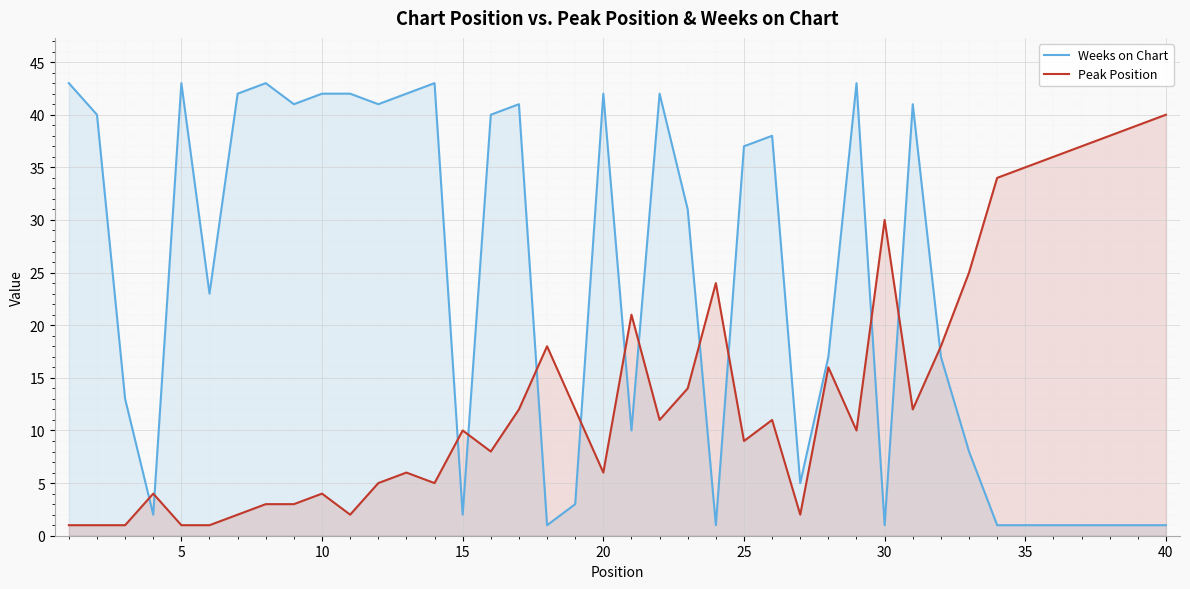

At which label does Peak Position reach its peak?

40